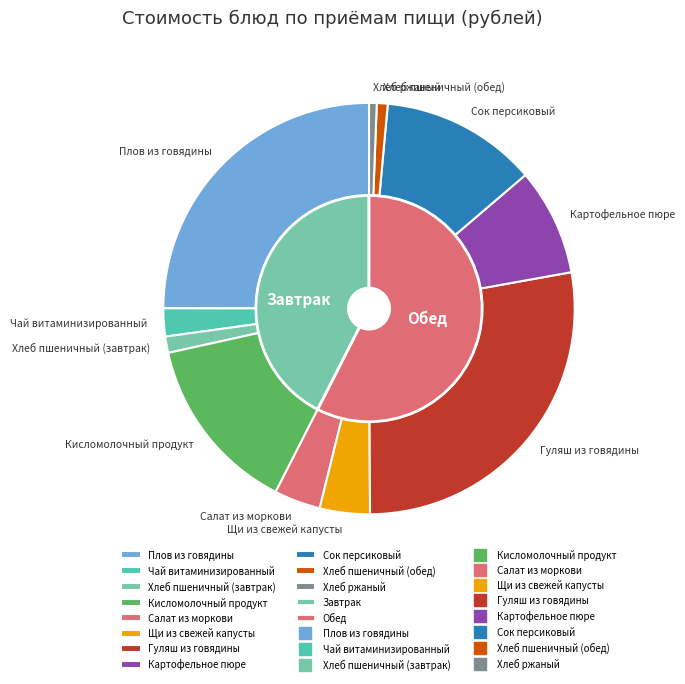

Approximately how many times larger is the value at Картофельное пюре compared to Сок персиковый?

0.7